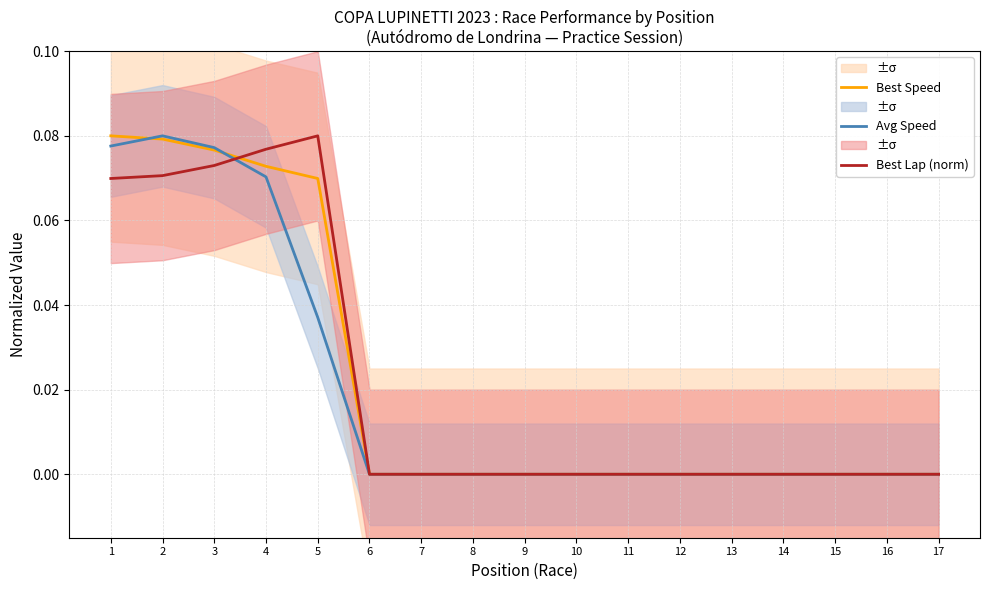

How many data points in Best Speed are above 0?

5